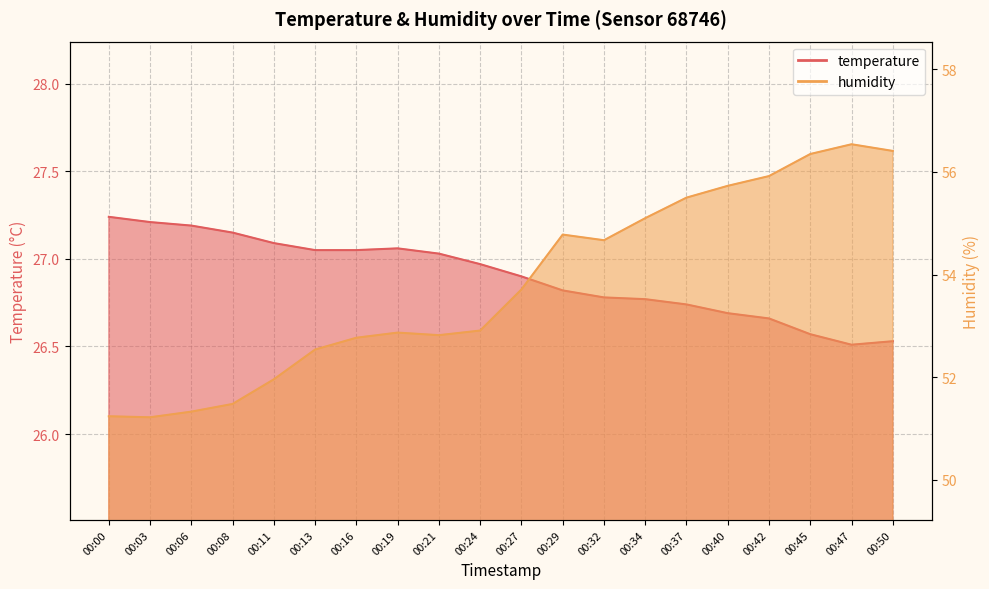

What is the difference between the maximum and minimum values in the humidity series?

5.3